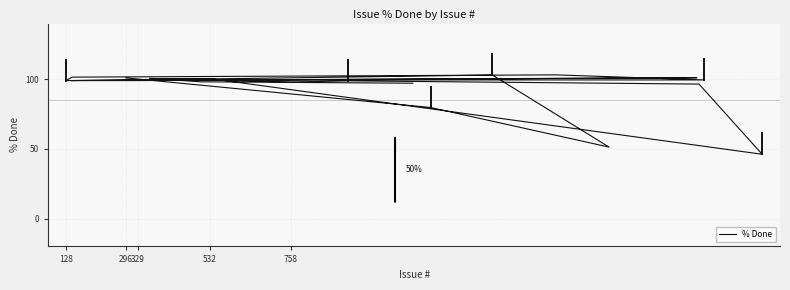

The value at 296 is 101.0. True or false?

True